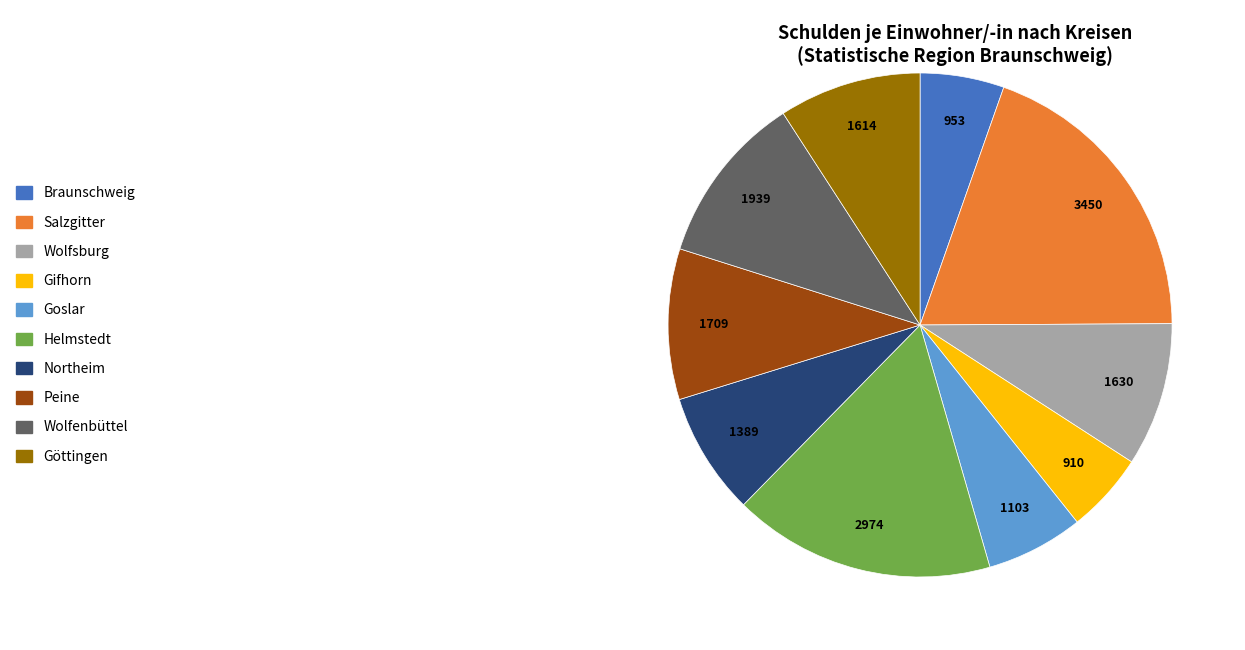

What is the largest slice in the pie chart?

Salzgitter